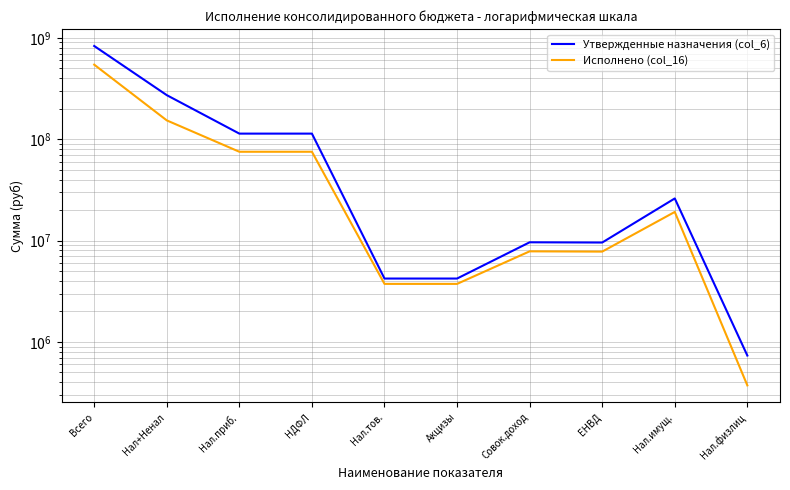

The Утвержденные назначения (col_6) series shows 5721769.8 at Нал.тов.. True or false?

False